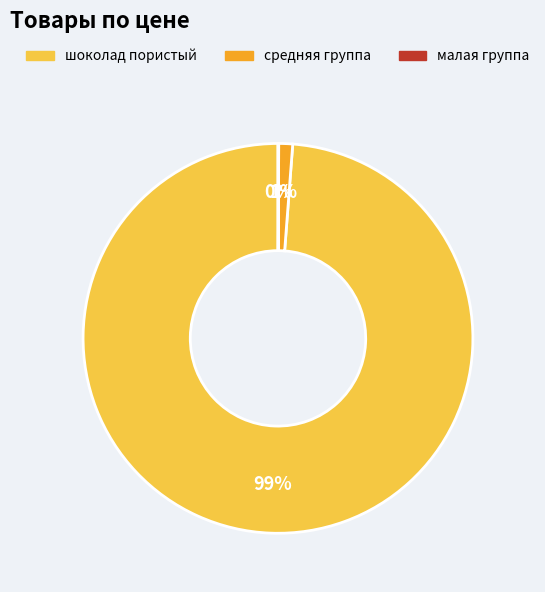

To the nearest percent, what is the average slice percentage?

33%